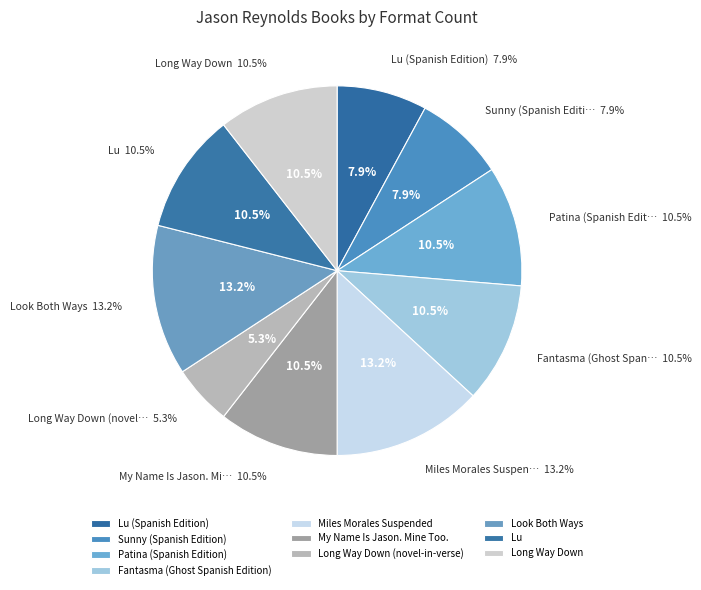

To the nearest percent, what is the difference between the largest and smallest slice percentages?

8%